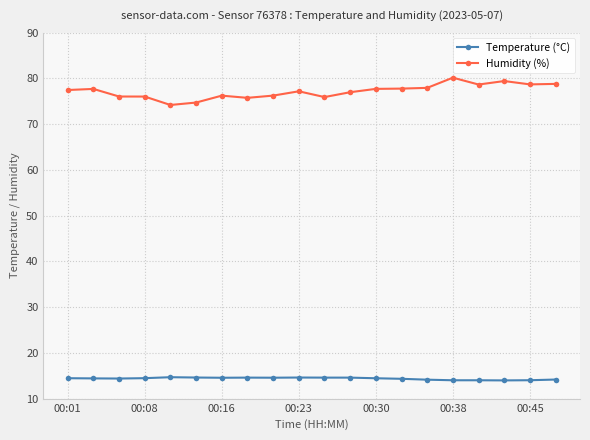

What are all the series names shown in the legend?

Temperature (°C), Humidity (%)